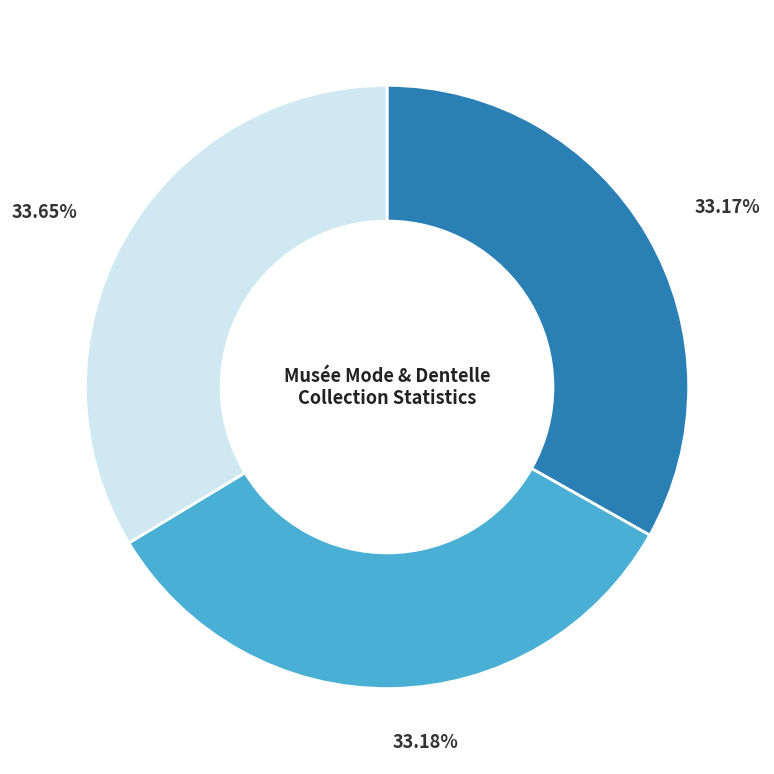

Is there any slice that represents more than half of the pie?

No